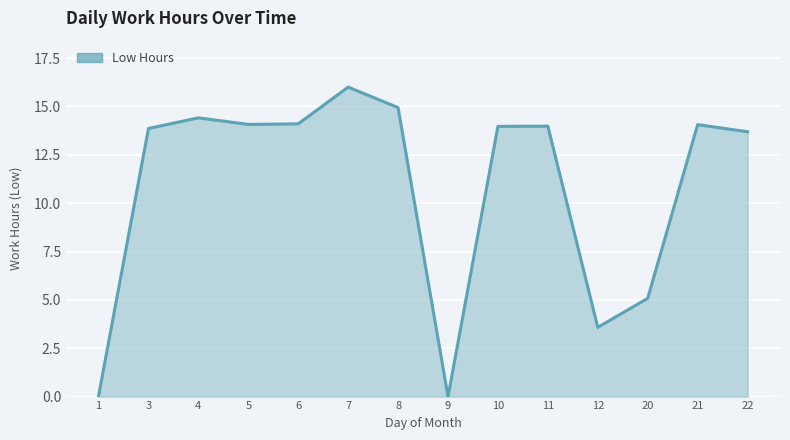

Which label corresponds to the largest value in the chart?

7